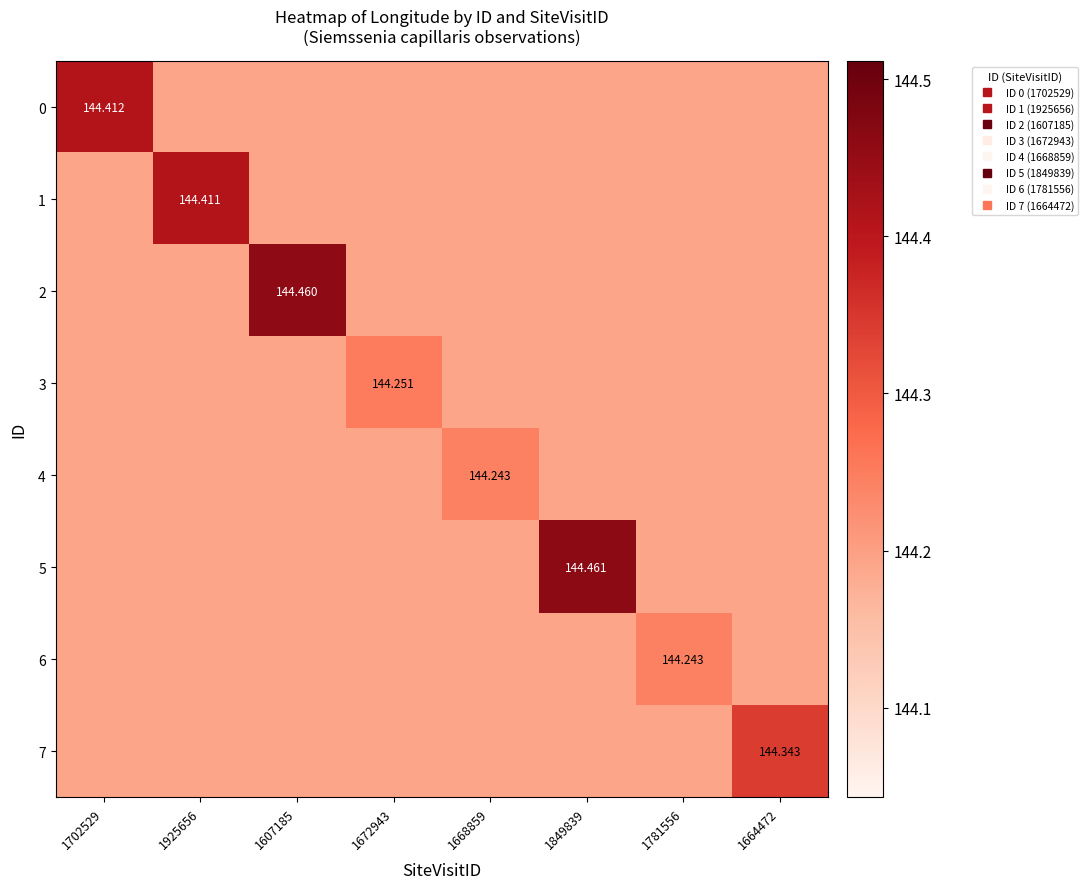

At how many categories does at least one series exceed 144?

8